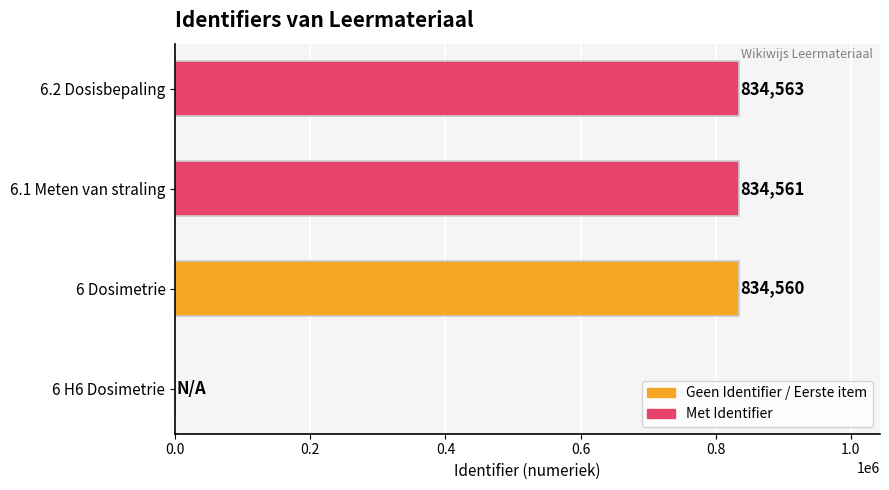

True or false: the data shows 834563 at 6.2 Dosisbepaling.

True